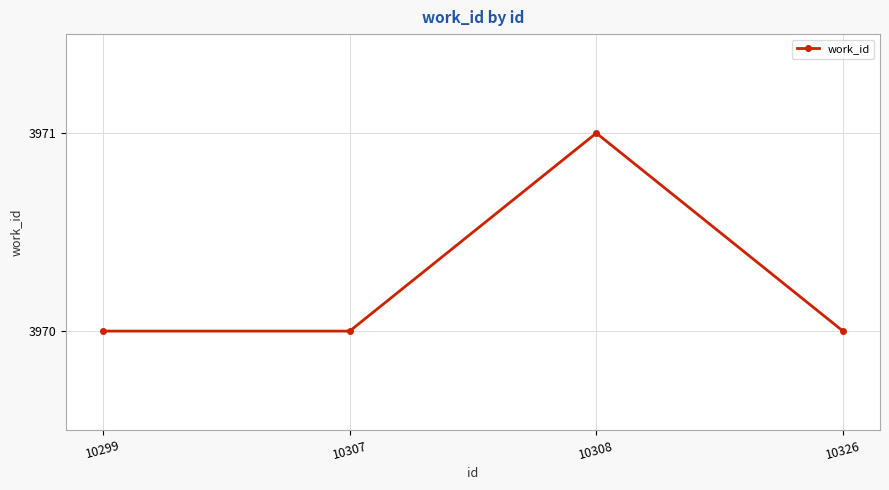

Read the value at 10326.

3970